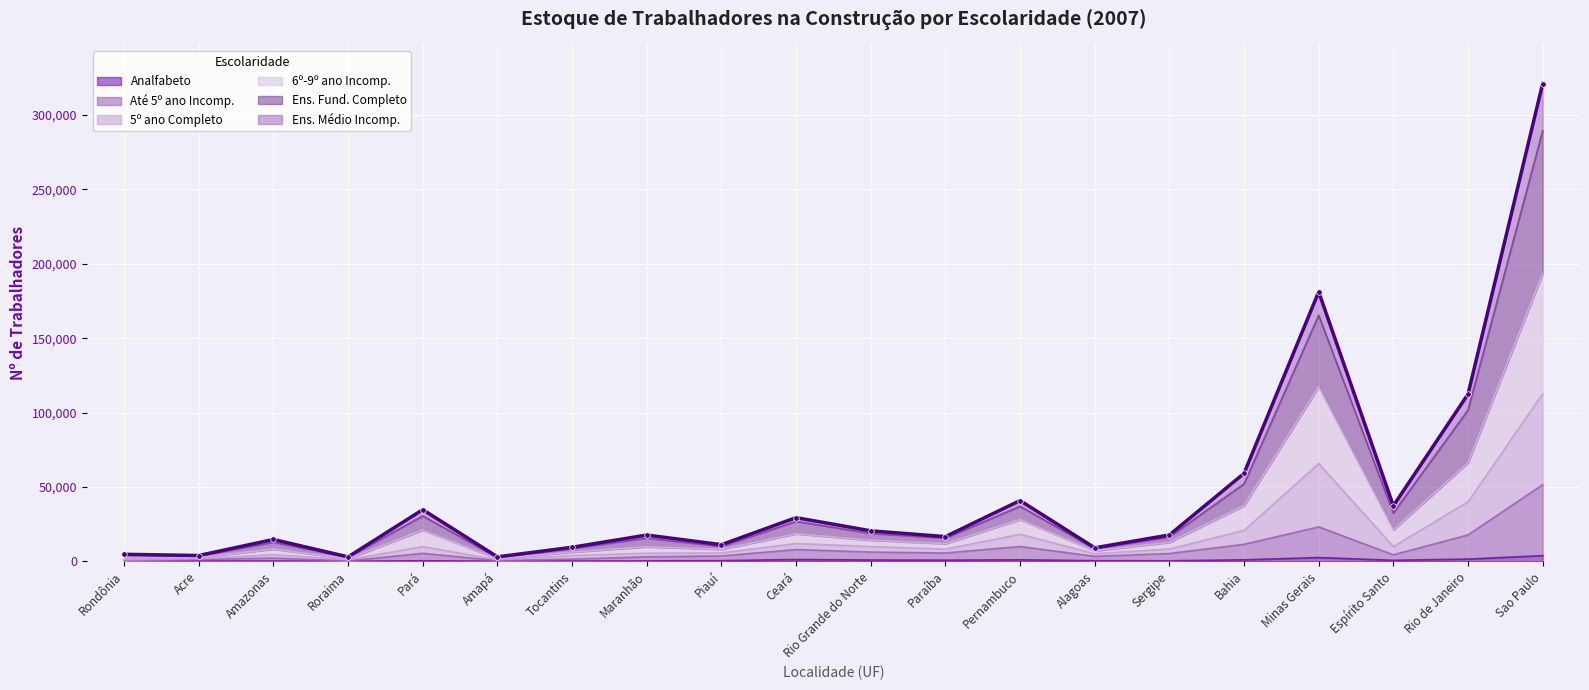

True or false: Até 5º ano Incomp. and Ens. Médio Incomp. cross at least once.

False